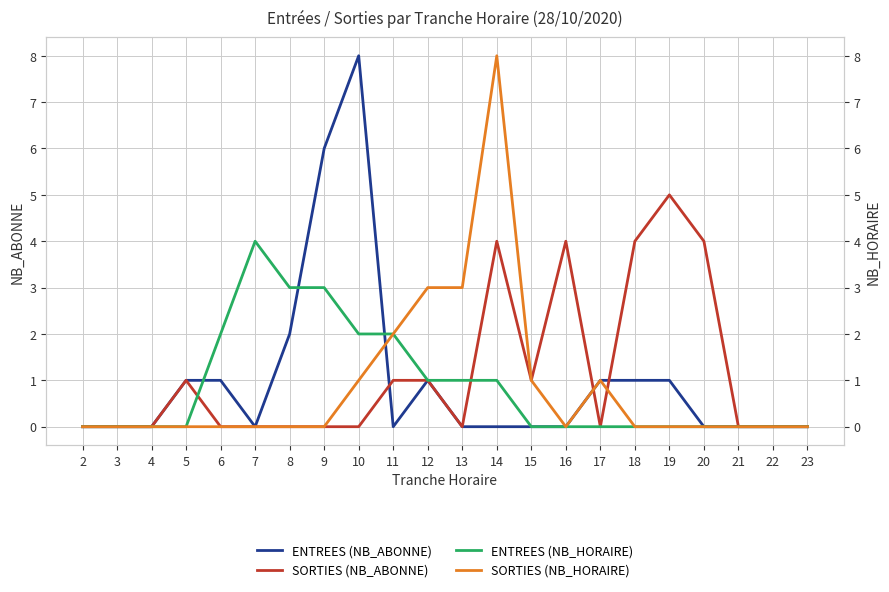

How many data points in ENTREES (NB_HORAIRE) are above 0?

9